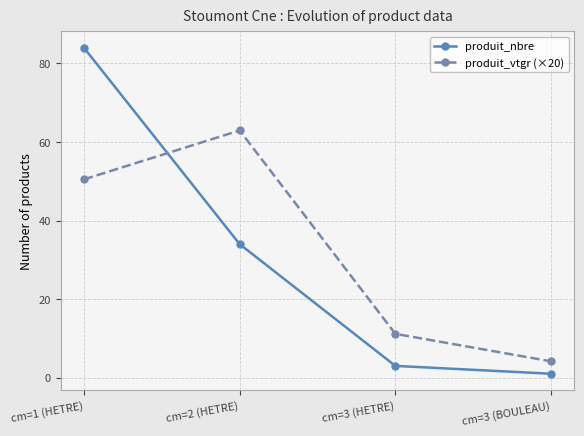

Rank the series by their maximum value, from highest to lowest.

produit_nbre, produit_vtgr (×20)